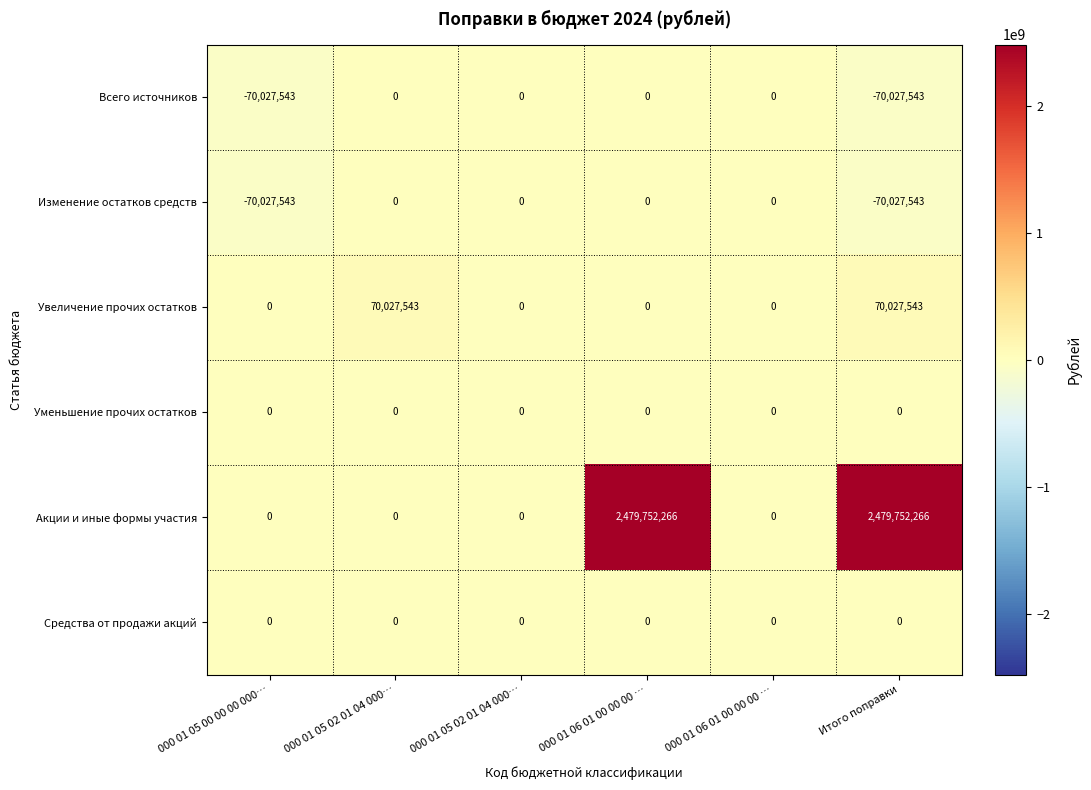

Count the number of categories in the chart.

6